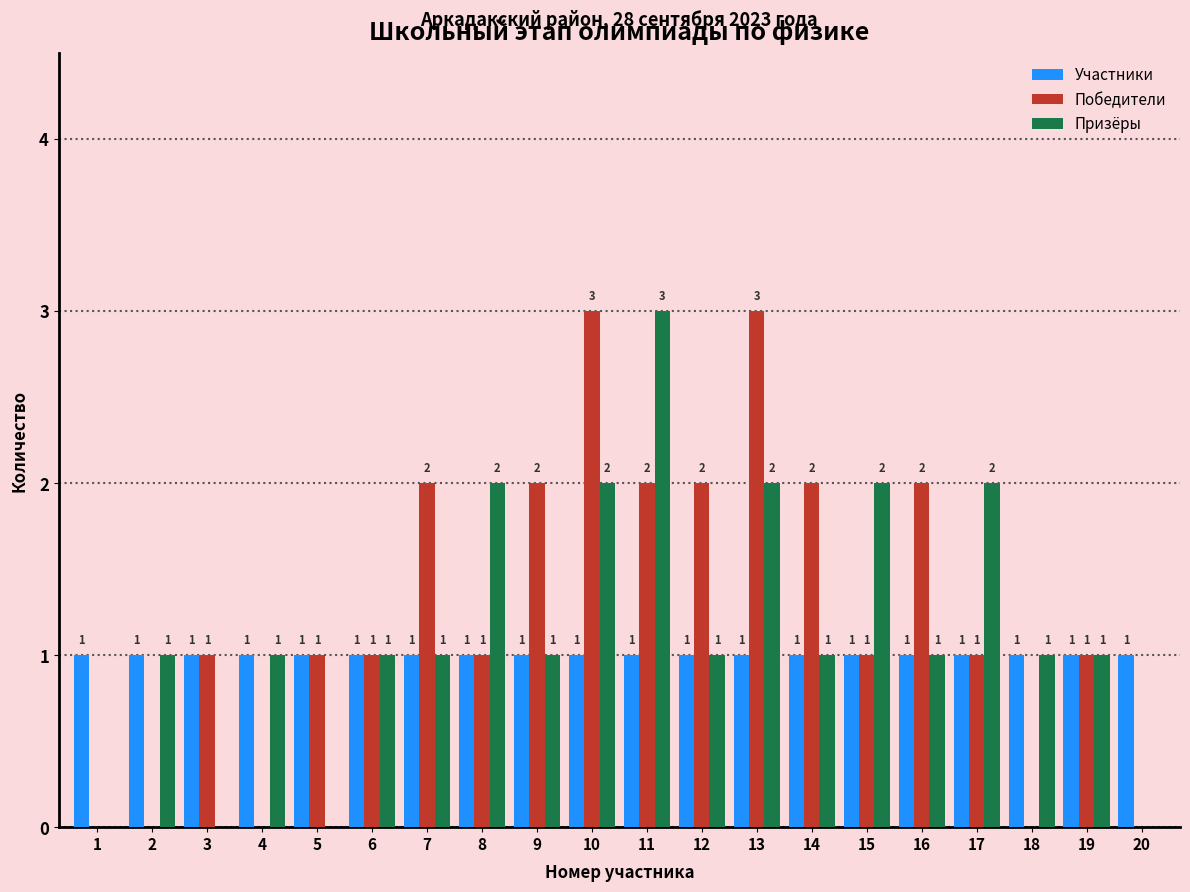

The value of Победители at 5 is 1. True or false?

True